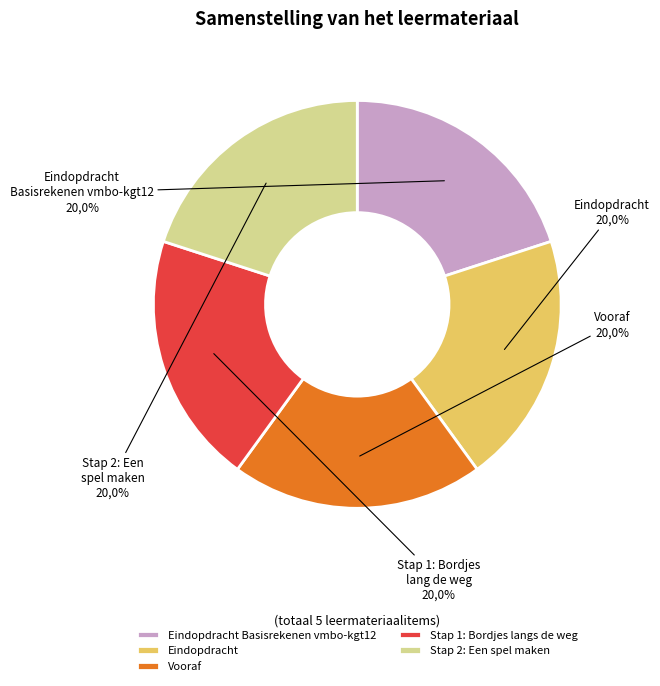

Which category has the smallest portion of the pie?

Eindopdracht Basisrekenen vmbo-kgt12